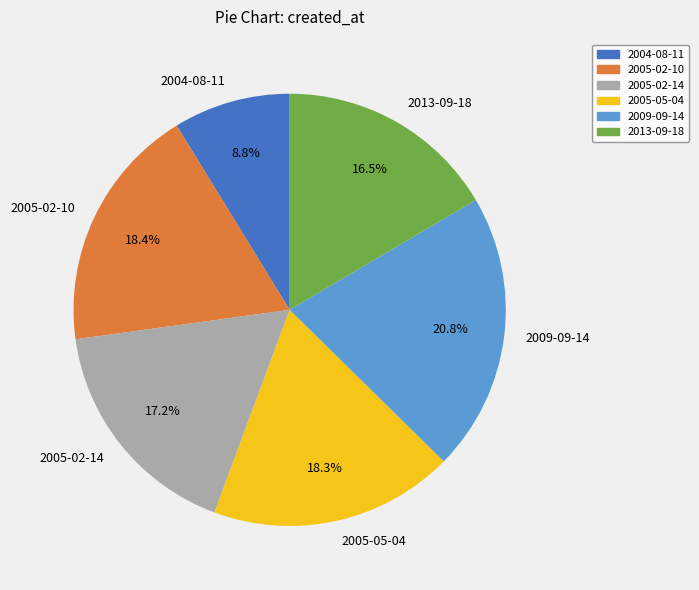

Which slice is the largest?

2009-09-14